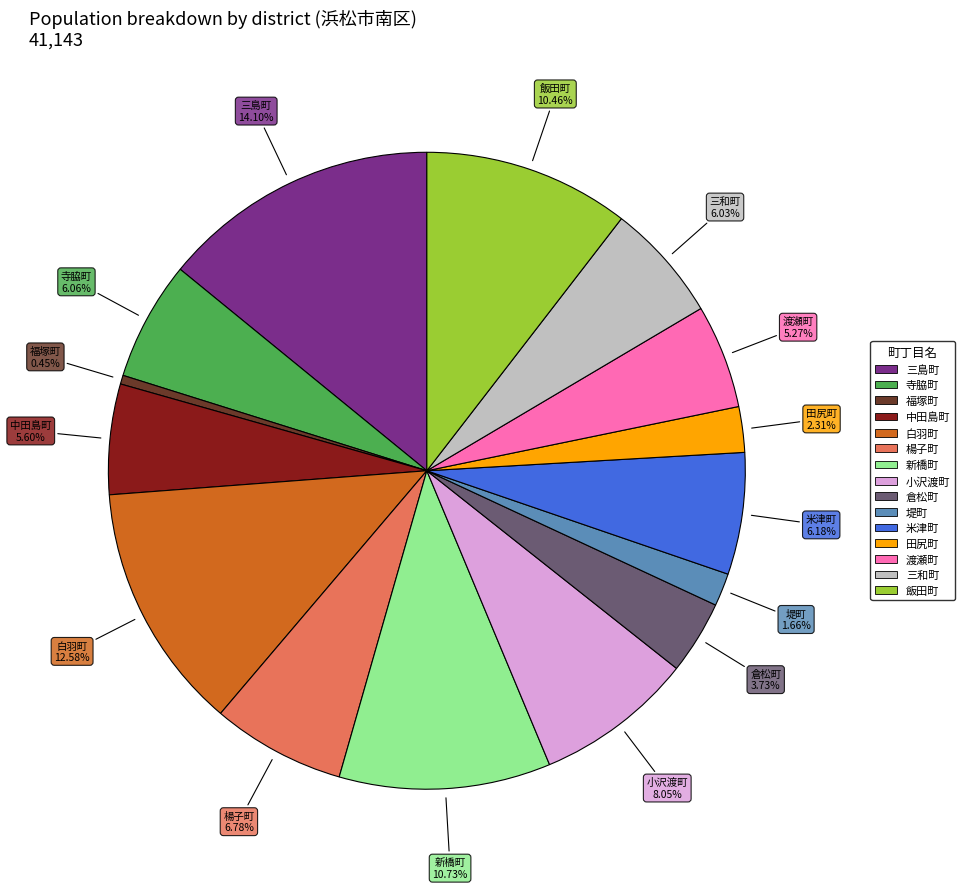

What is the largest slice in the pie chart?

三島町